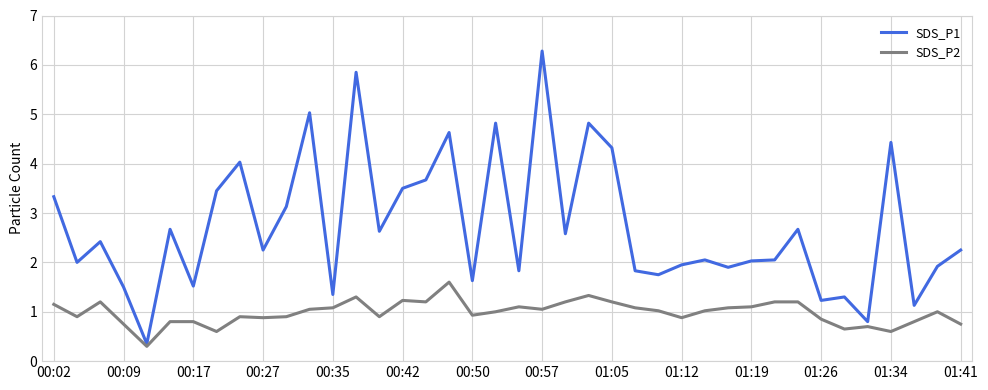

Which series has the largest total across all categories?

SDS_P1